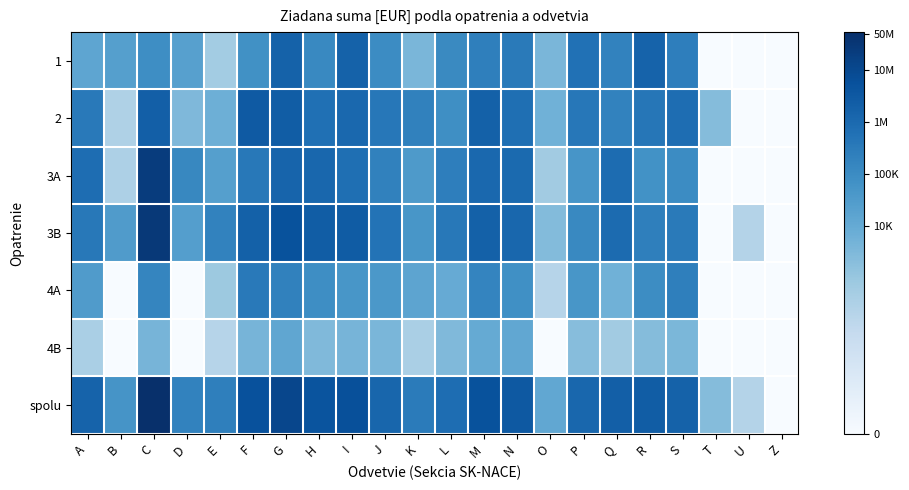

At K, list the series in order from largest to smallest.

spolu, 2, 3B, 3A, 4A, 1, 4B